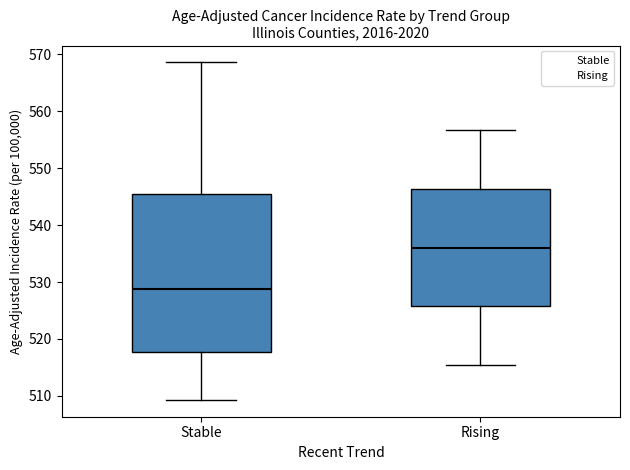

Comparing the boxes themselves (not the whiskers), which one is the tallest?

Stable